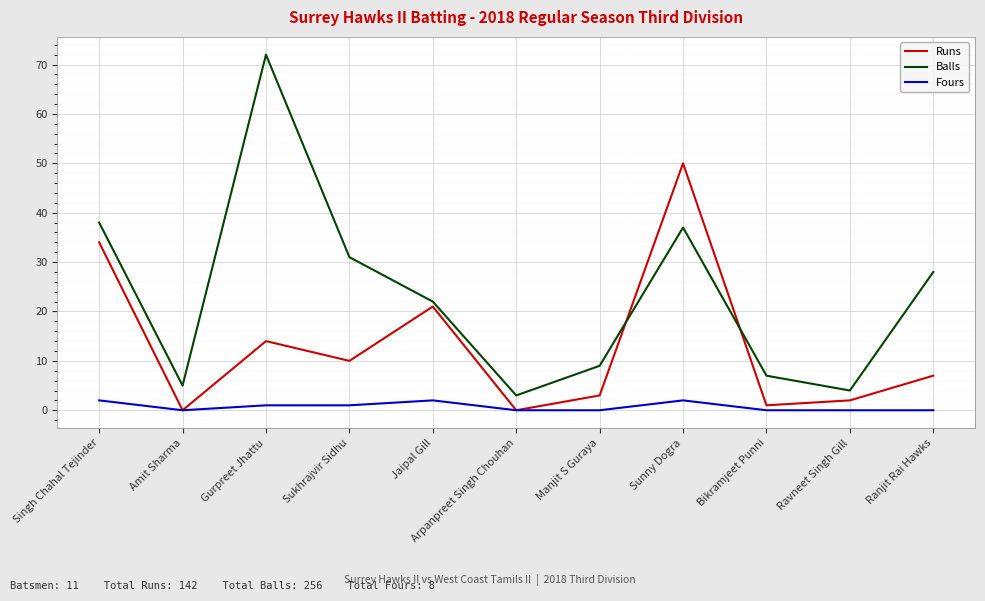

True or false: Fours and Balls intersect in this chart.

False